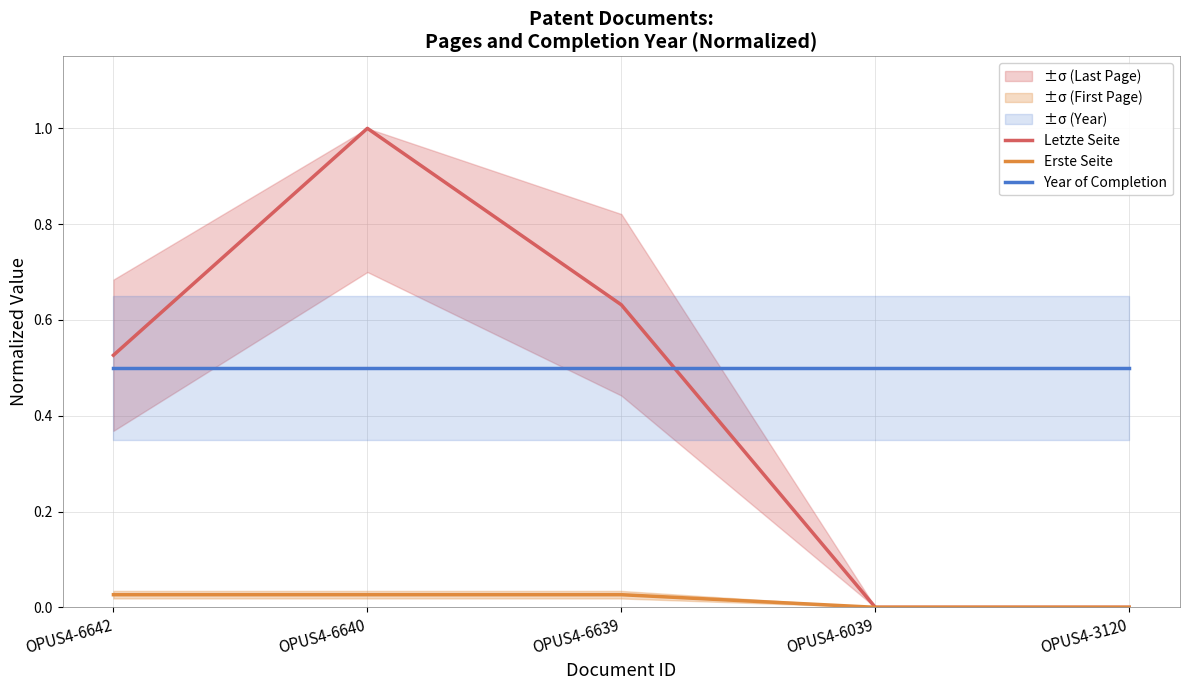

Which series has the widest spread of values?

Letzte Seite